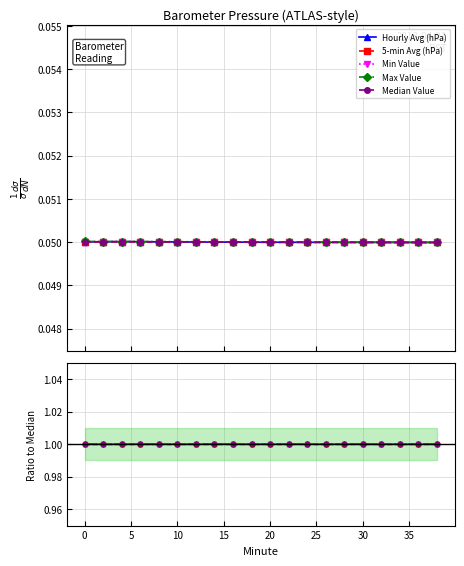

List the series in order of their peak value, lowest first.

Min Value, 5-min Avg (hPa), Median Value, Hourly Avg (hPa), Max Value